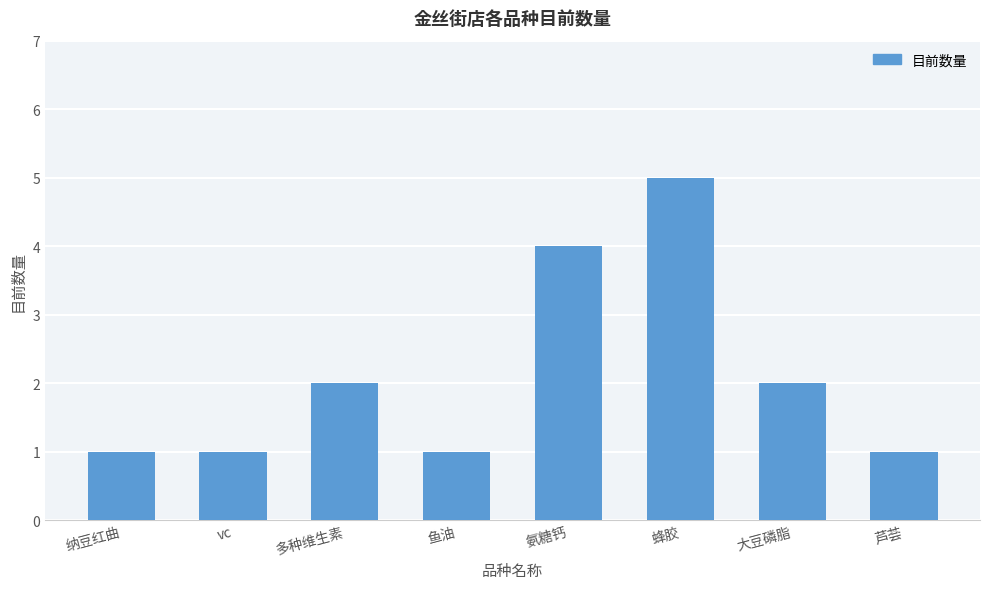

Between 芦荟 and 氨糖钙, which is larger?

氨糖钙